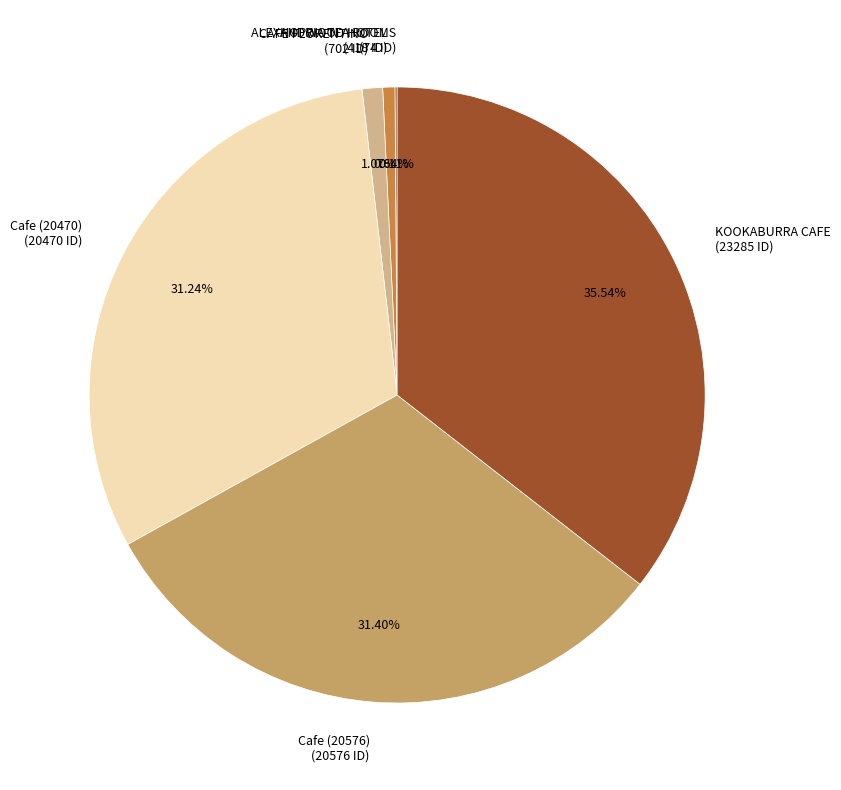

Between KOOKABURRA CAFE and Cafe (20470), which is larger?

KOOKABURRA CAFE